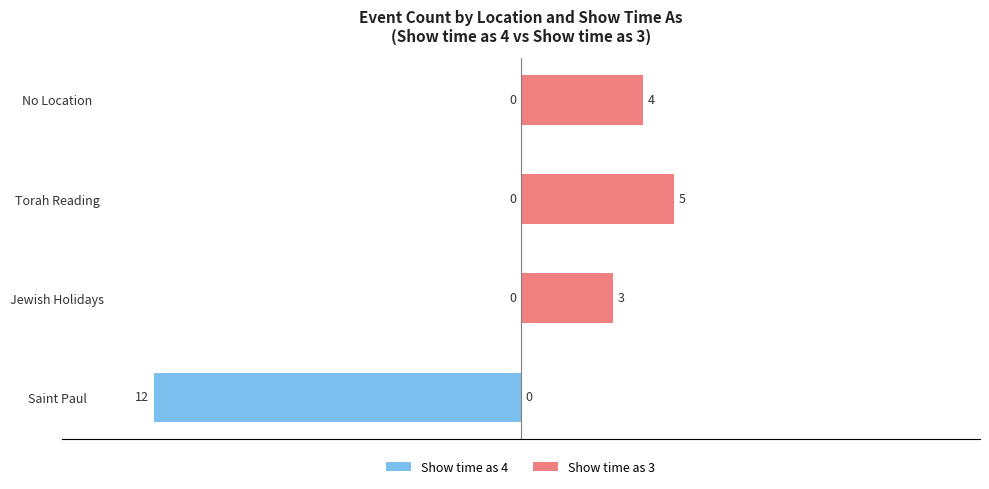

Rank the series at Saint Paul from lowest to highest value.

Show time as 4, Show time as 3